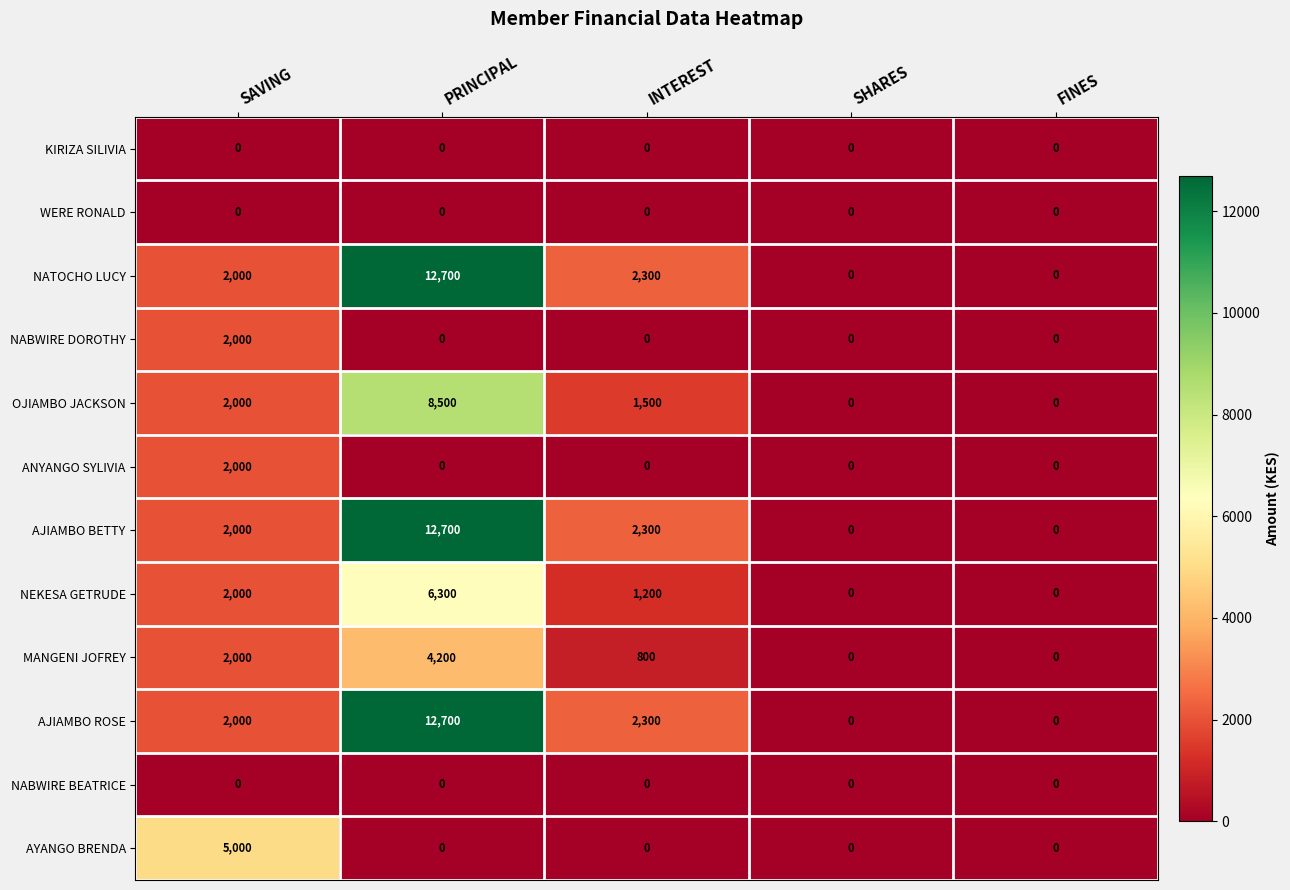

What is the sum of the NABWIRE DOROTHY values at PRINCIPAL and SAVING?

2000